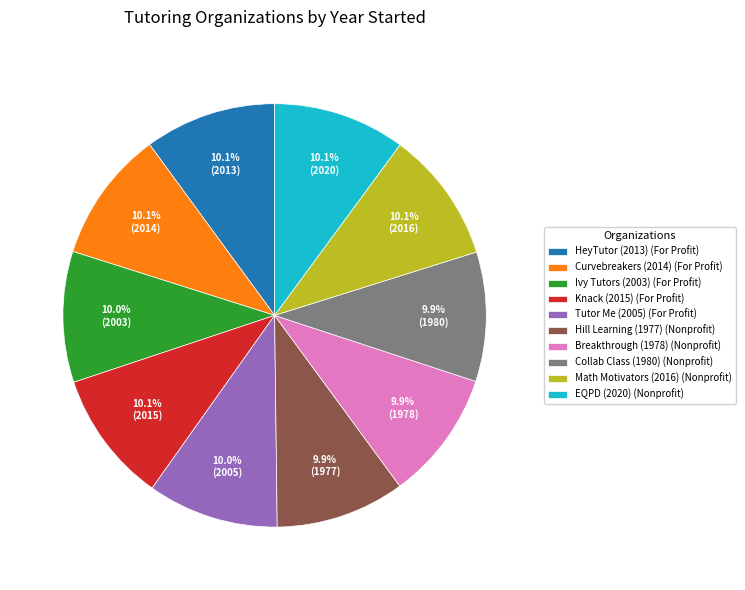

Is Hill Learning (1977) (Nonprofit) the majority of the pie?

No